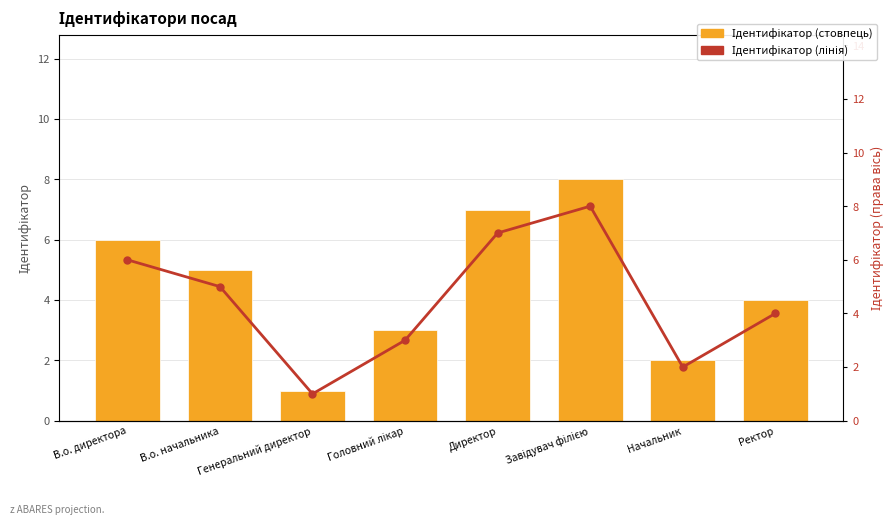

Reading right to left, extract all data points from this chart.

Ідентифікатор: Ректор=4	Начальник=2	Завідувач філією=8	Директор=7	Головний лікар=3	Генеральний директор=1	В.о. начальника=5	В.о. директора=6
Ідентифікатор (лінія): Ректор=4	Начальник=2	Завідувач філією=8	Директор=7	Головний лікар=3	Генеральний директор=1	В.о. начальника=5	В.о. директора=6